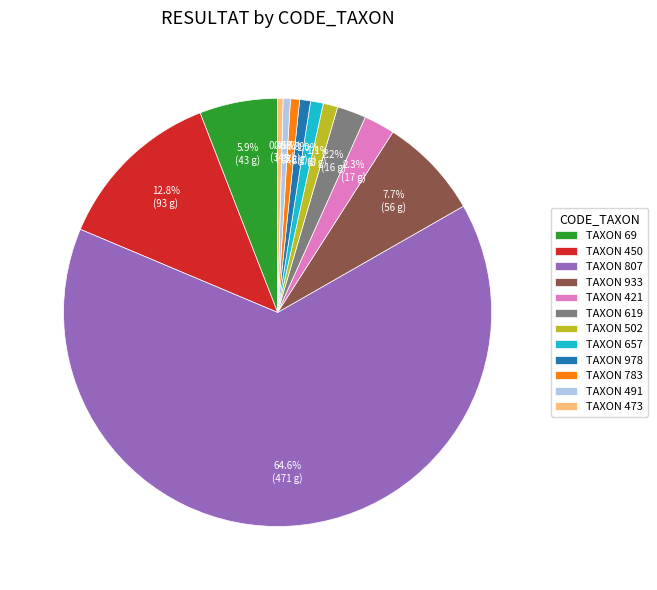

Which has a higher value, TAXON 619 or TAXON 978?

TAXON 619